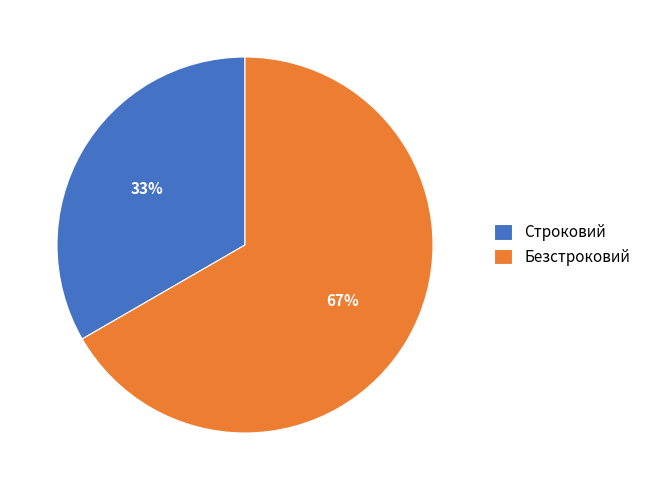

To the nearest percent, what portion does Безстроковий represent?

67%